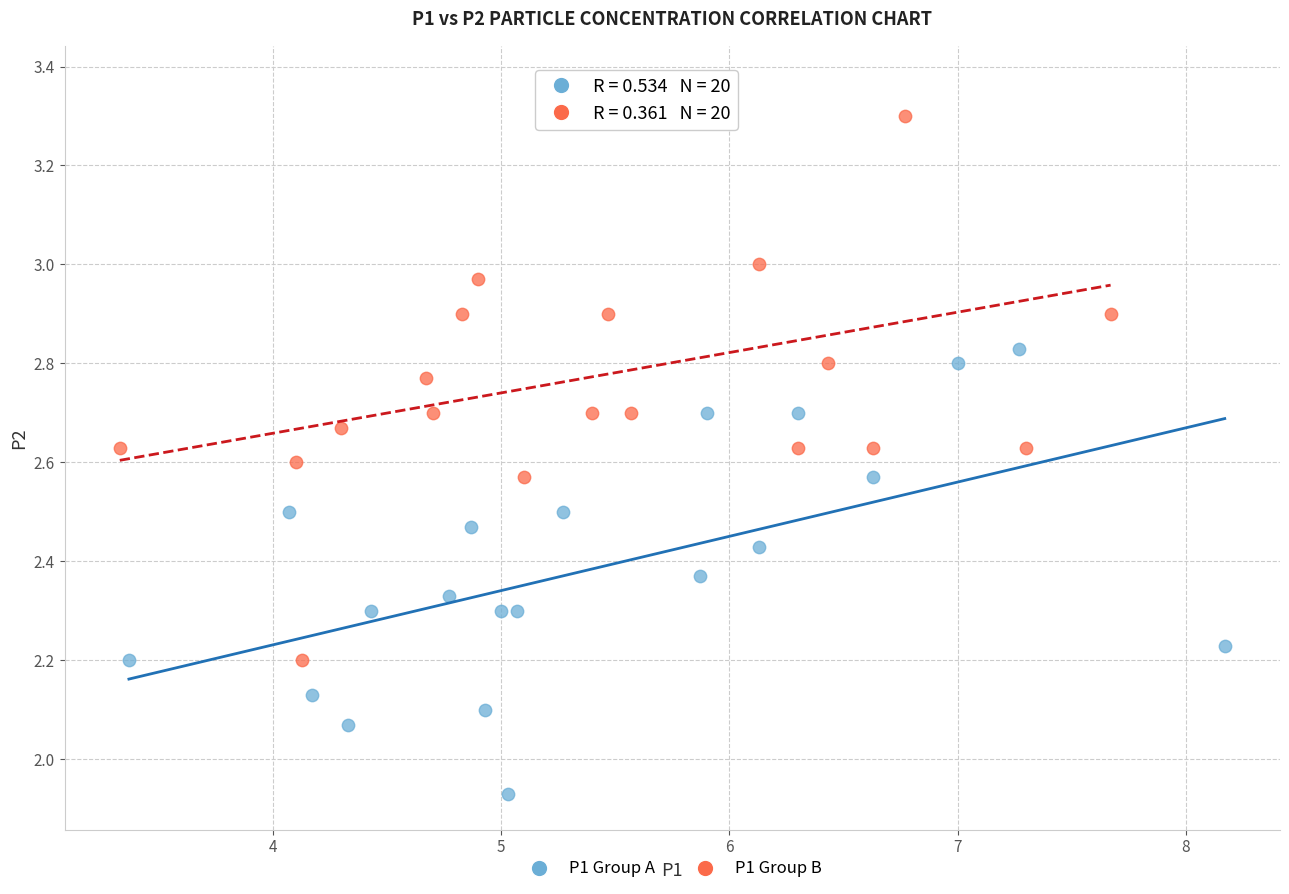

What are all the series names shown in the legend?

P1 Group A, P1 Group B